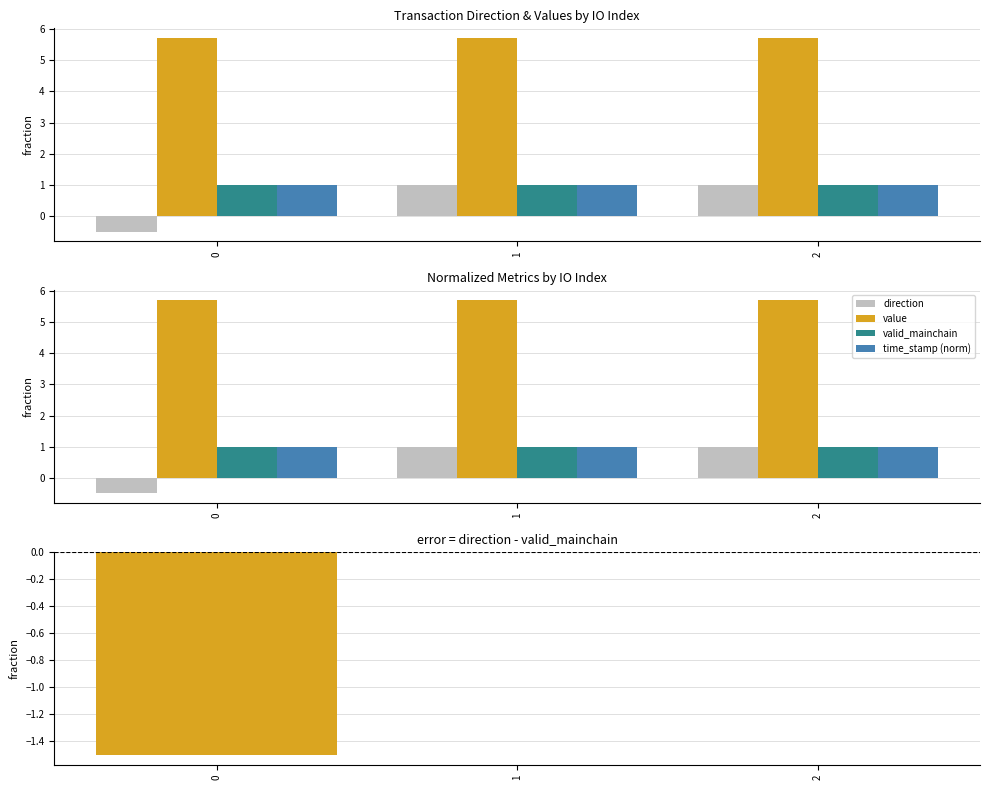

Which series has the largest total across all categories?

value